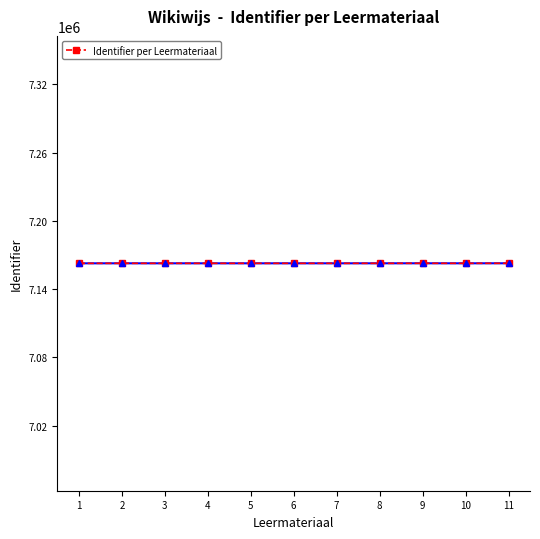

Approximately how many times larger is the value at 8 compared to 1?

1.0